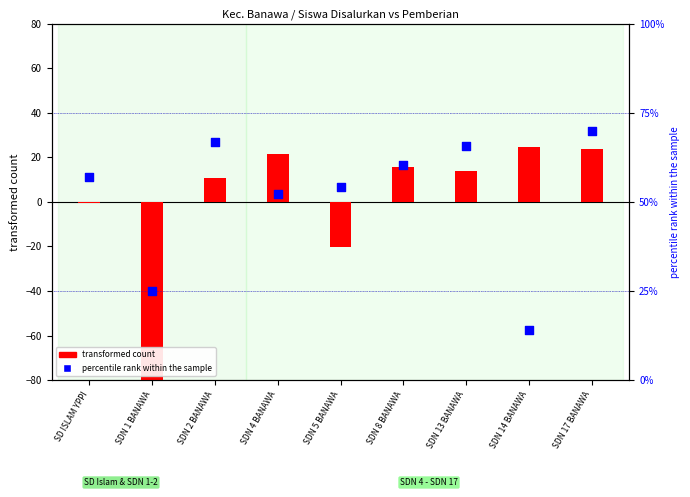

At how many categories does at least one series exceed -49?

9